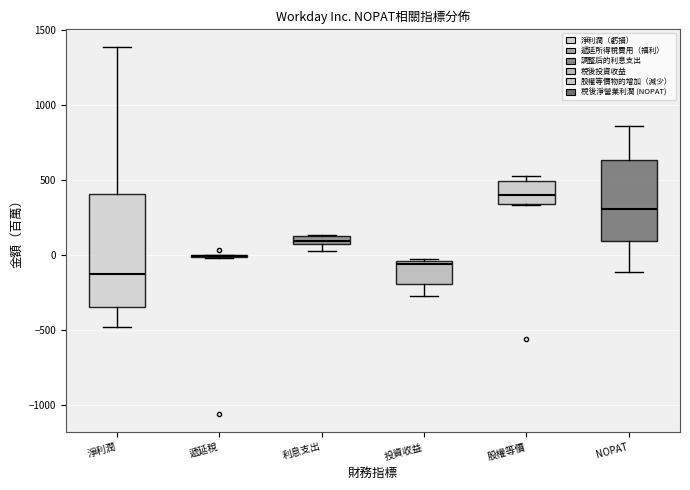

Where does the upper whisker of the box for NOPAT end on the y-axis? The values are not printed on the chart, so give them approximately, as read against the axis.

850